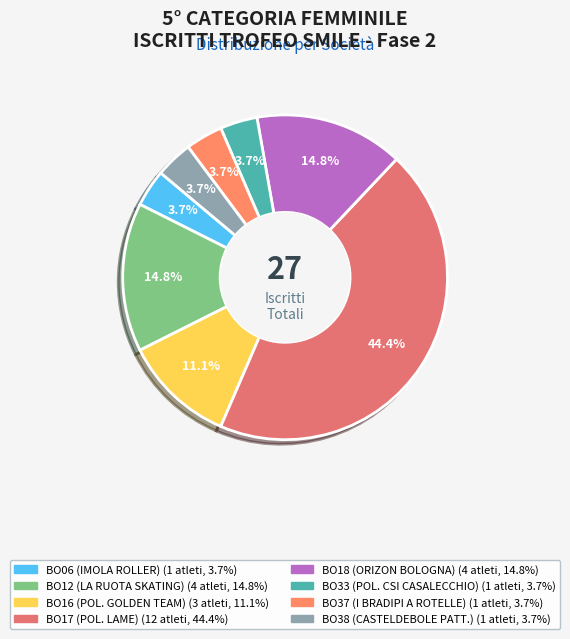

What percentage do BO12 (LA RUOTA SKATING) and BO06 (IMOLA ROLLER) together represent?

18.5%